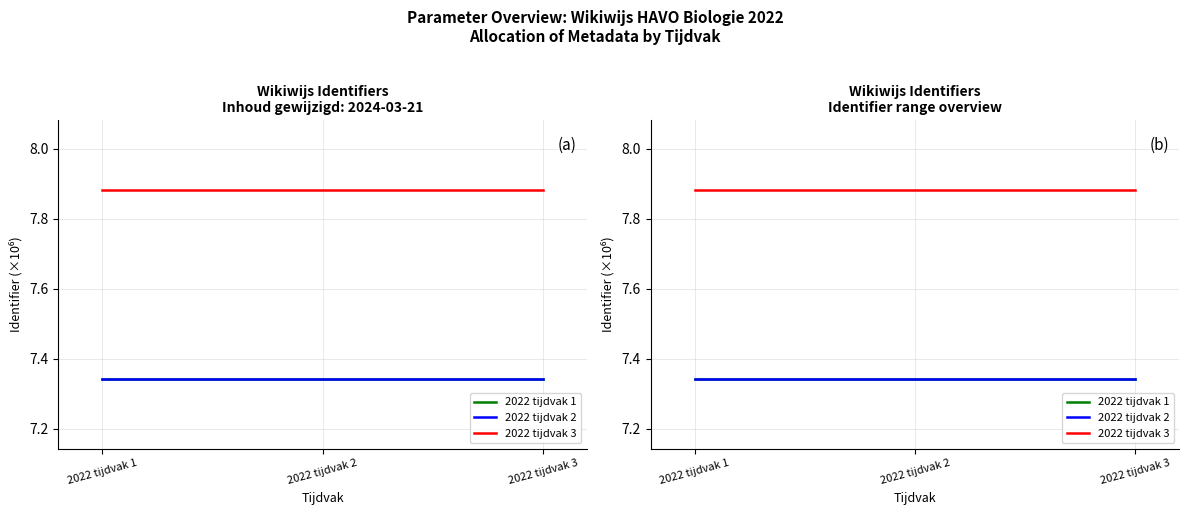

Reading left to right, transcribe all the data shown in this chart.

2022 tijdvak 1: 2022 tijdvak 1=7.3	2022 tijdvak 2=7.3	2022 tijdvak 3=7.3
2022 tijdvak 2: 2022 tijdvak 1=7.3	2022 tijdvak 2=7.3	2022 tijdvak 3=7.3
2022 tijdvak 3: 2022 tijdvak 1=7.9	2022 tijdvak 2=7.9	2022 tijdvak 3=7.9